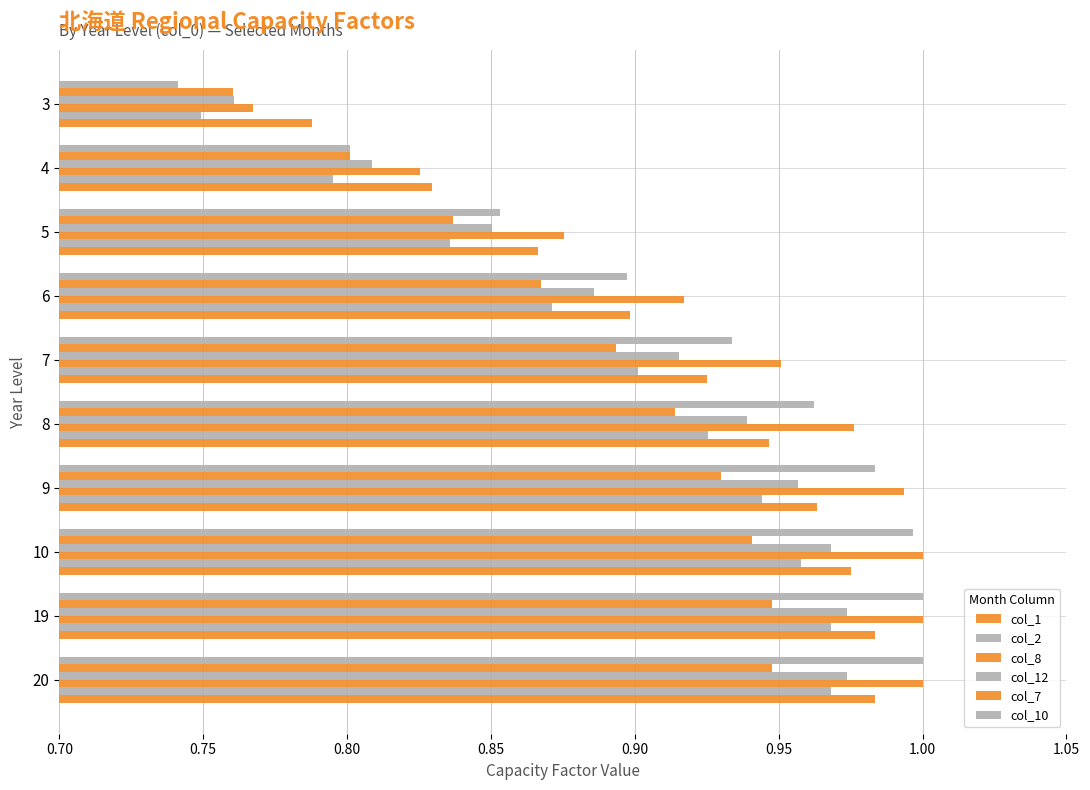

Count the number of data series in this chart.

6